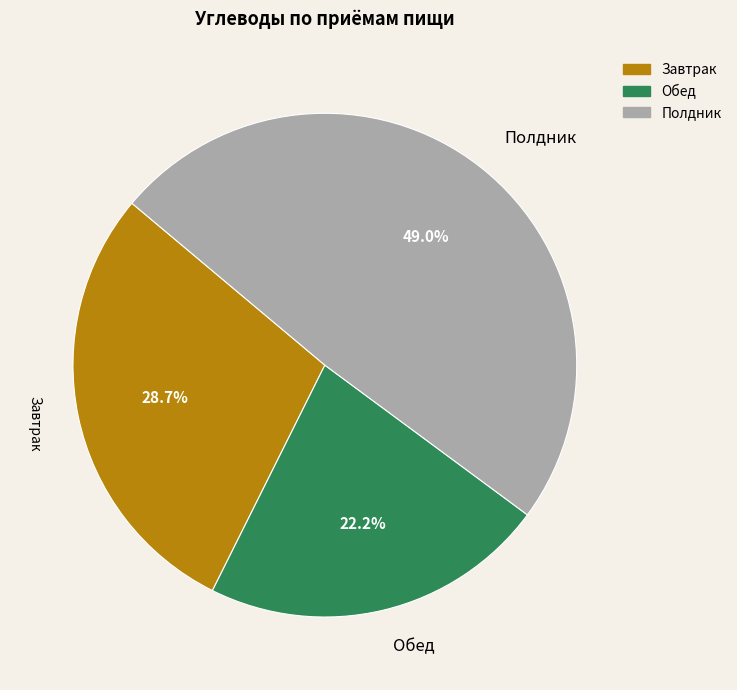

How many slices are in this pie chart?

3